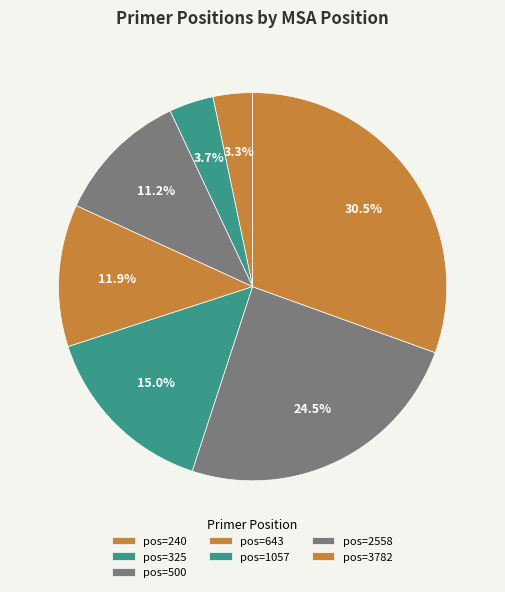

Count the number of slices in the pie.

7